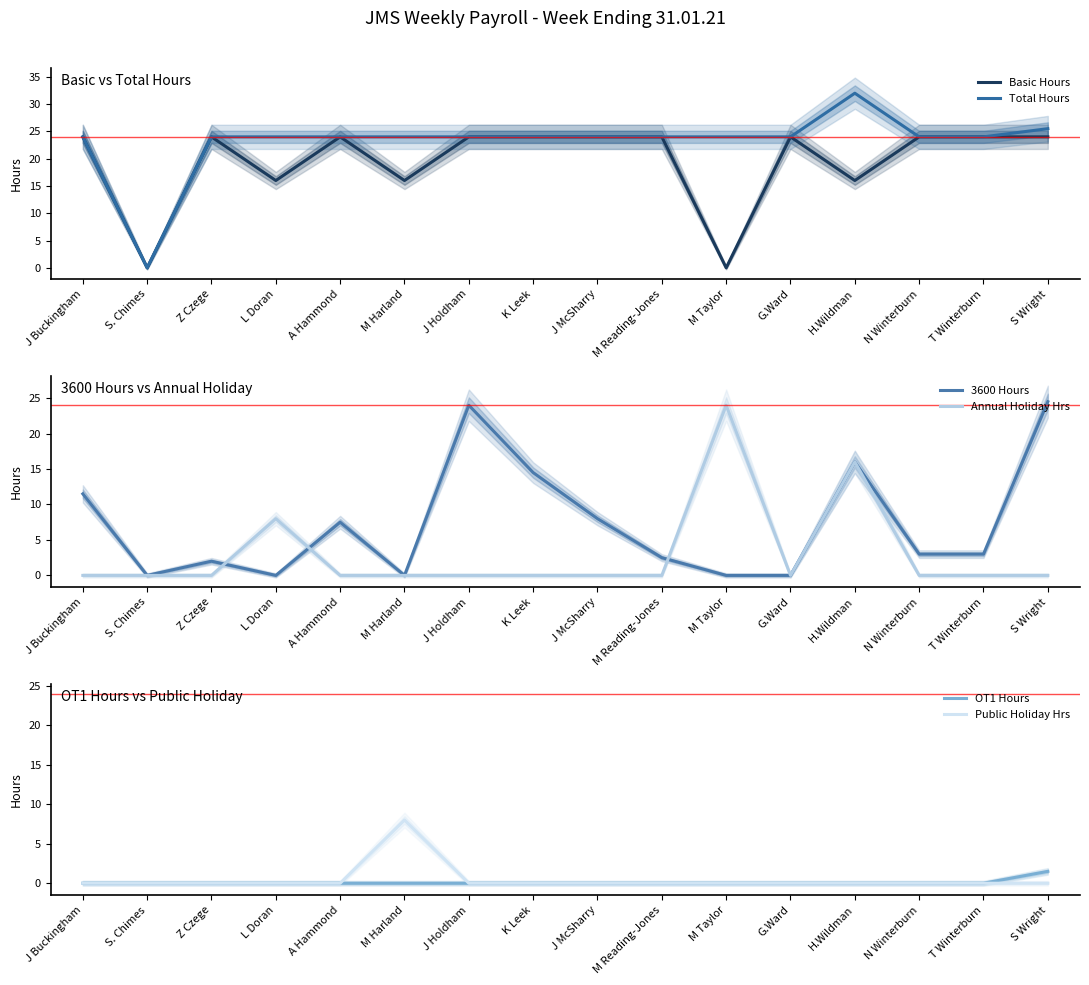

At which category is the sum across all series the highest?

H.Wildman